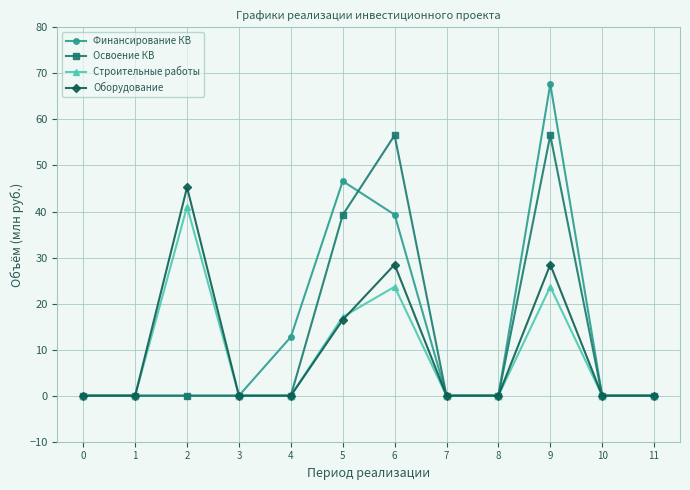

Reading left to right, extract all data points from this chart.

Финансирование КВ: 0.0	0.0	0.0	0.0	12.8	46.6	39.3	0.0	0.0	67.7	0.0	0.0
Освоение КВ: 0.0	0.0	0.0	0.0	0.0	39.3	56.6	0.0	0.0	56.6	0.0	0.0
Строительные работы: 0.0	0.0	41.1	0.0	0.0	17.1	23.7	0.0	0.0	23.7	0.0	0.0
Оборудование: 0.0	0.0	45.3	0.0	0.0	16.5	28.5	0.0	0.0	28.5	0.0	0.0